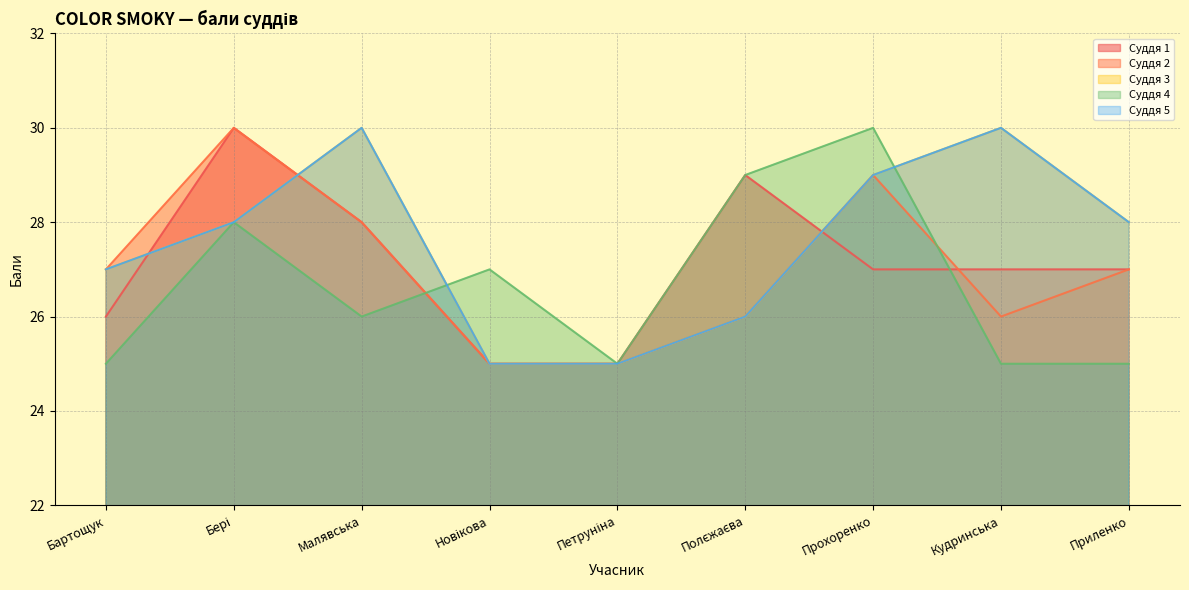

The Суддя 2 series shows 25 at Новікова. True or false?

True